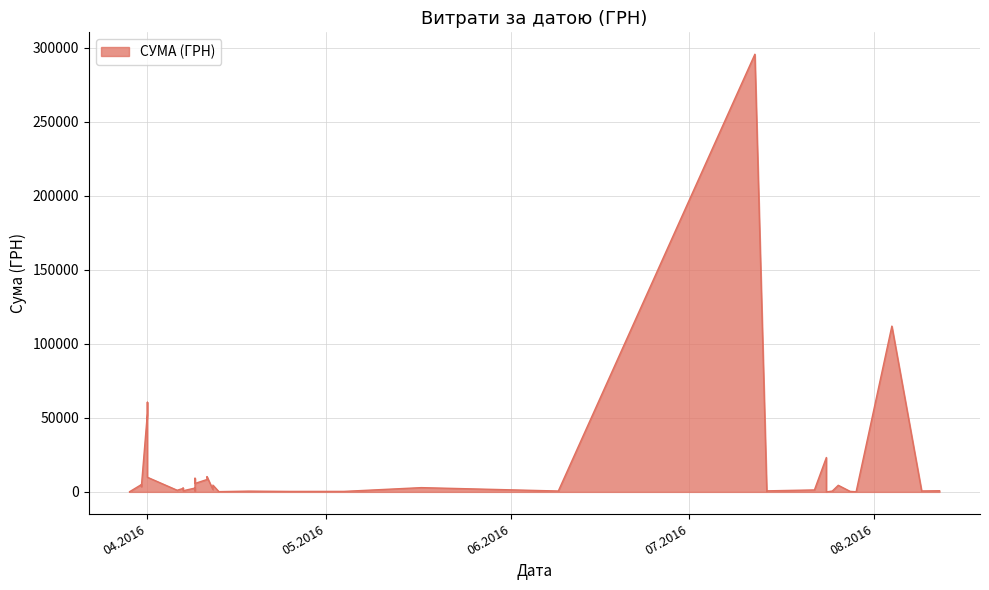

True or false: there are more than 0 points higher than both neighbors.

True